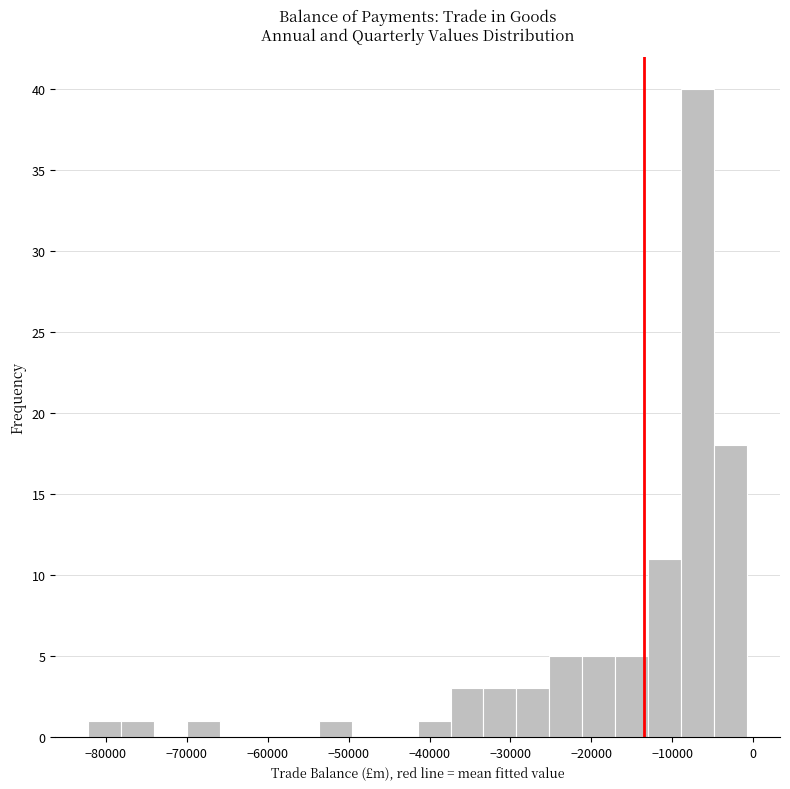

Reading left to right, transcribe this chart: for each bar, give the range it covers on the x-axis and its height. Neither the bar edges nor the heights are printed on the chart, so give them approximately, as read against the axes.

-82000 to -78000: 1
-78000 to -74000: 1
-74000 to -70000: 0
-70000 to -66000: 1
-66000 to -62000: 0
-62000 to -58000: 0
-58000 to -54000: 0
-54000 to -50000: 1
-50000 to -46000: 0
-46000 to -41000: 0
-41000 to -37000: 1
-37000 to -33000: 3
-33000 to -29000: 3
-29000 to -25000: 3
-25000 to -21000: 5
-21000 to -17000: 5
-17000 to -13000: 5
-13000 to -9000: 11
-9000 to -5000: 40
-5000 to -1000: 18